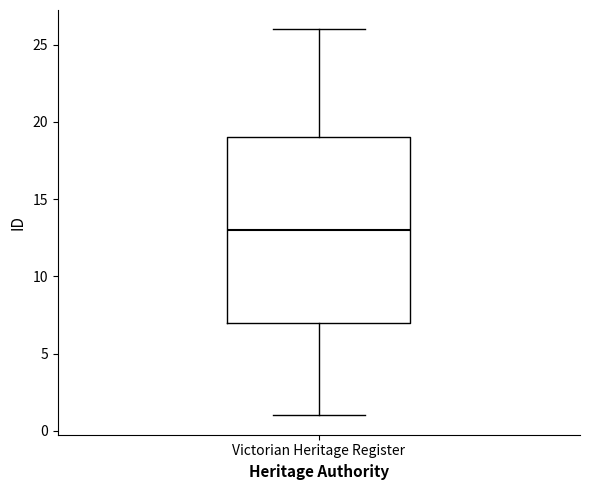

Where is the upper edge of the box for Victorian Heritage Register on the y-axis? The values are not printed on the chart, so give them approximately, as read against the axis.

19